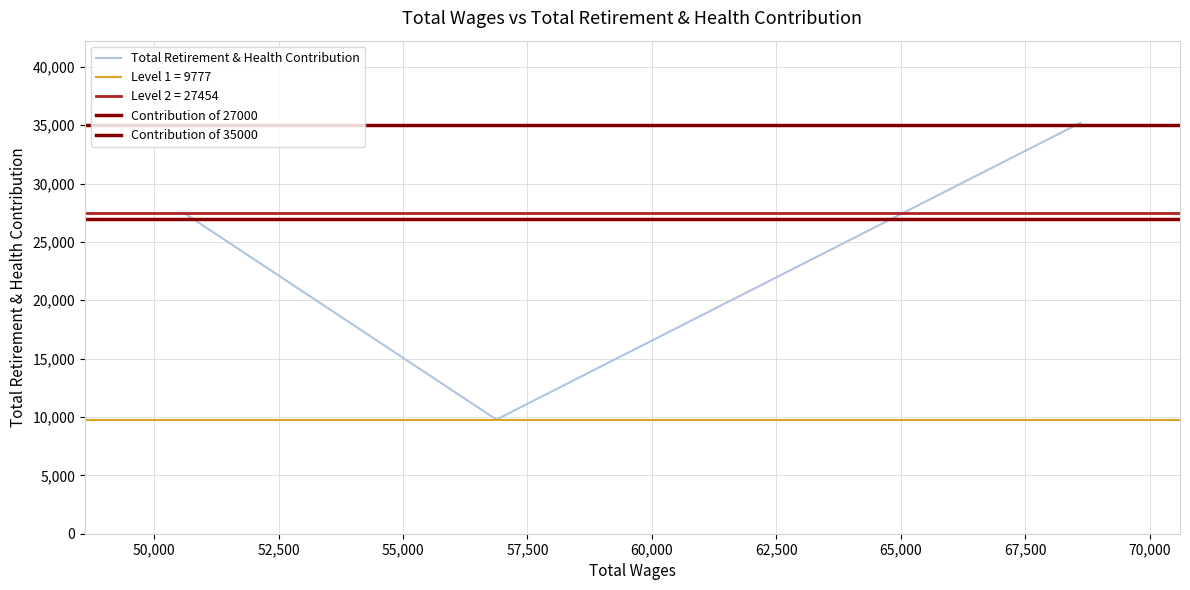

List the labels in order of value, largest first.

68609, 50609, 56876